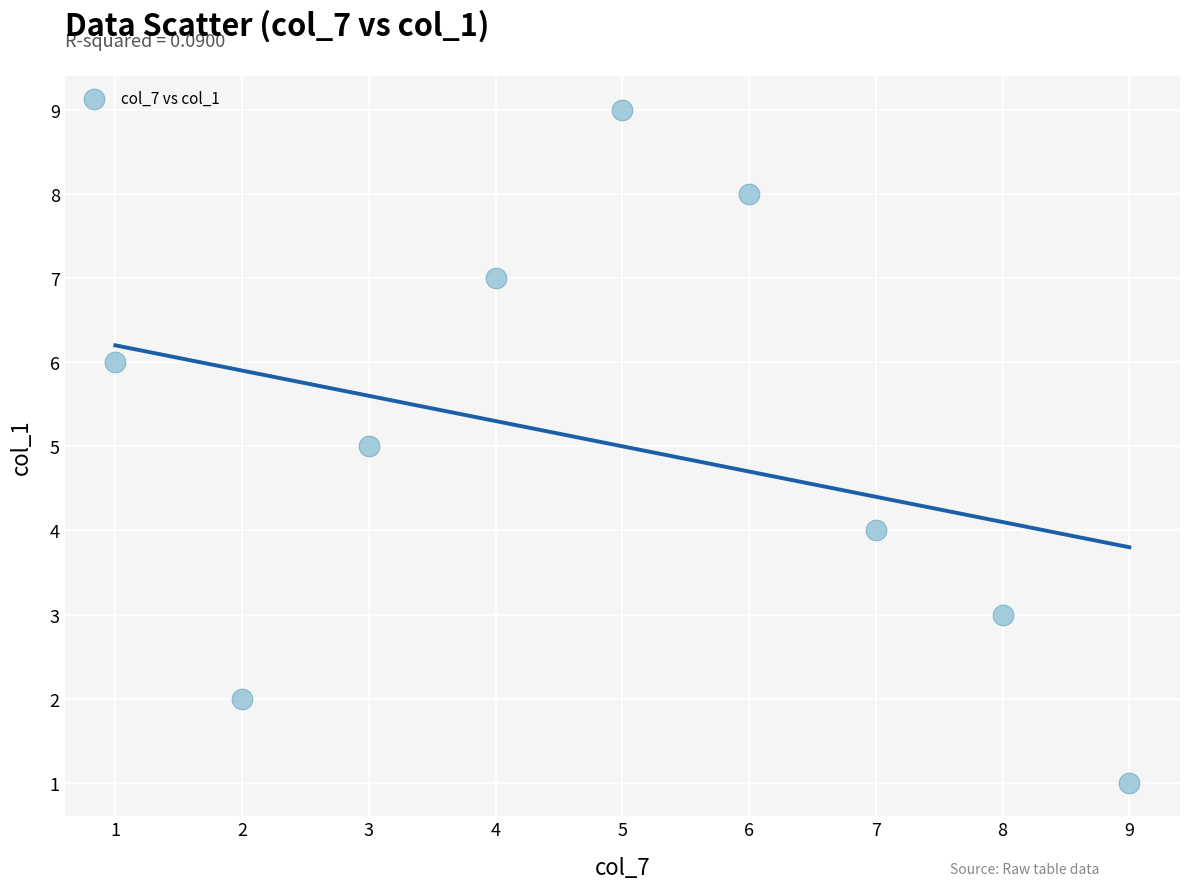

What is the average Y value?

5